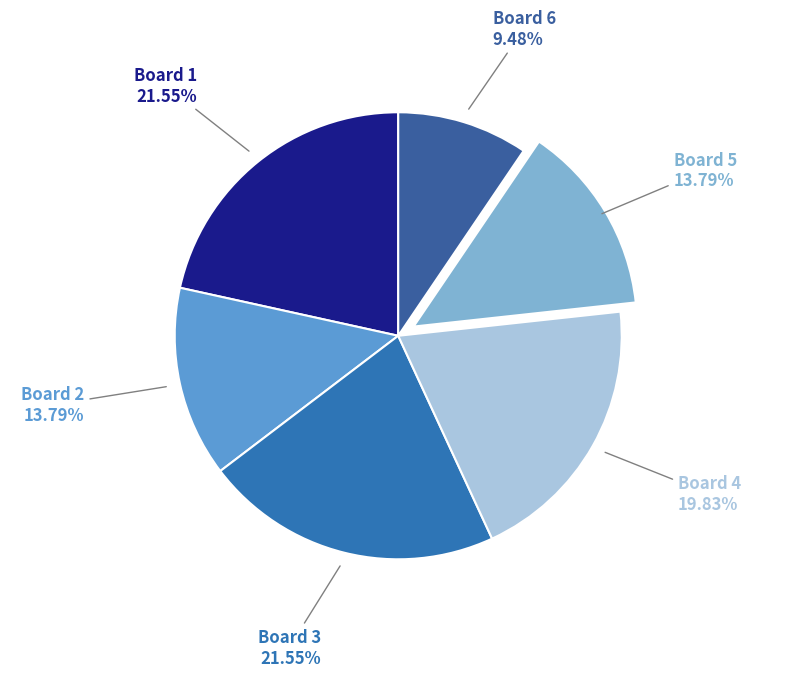

How many slices are in this pie chart?

6